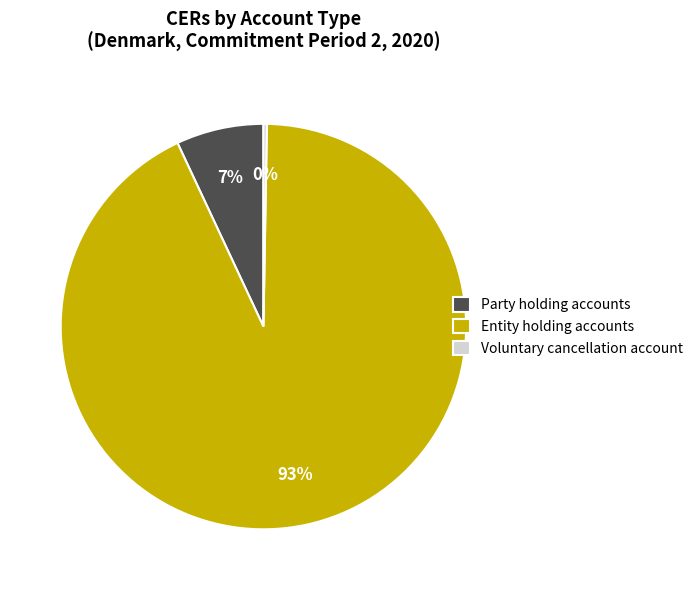

Is there a majority slice in this chart?

Yes